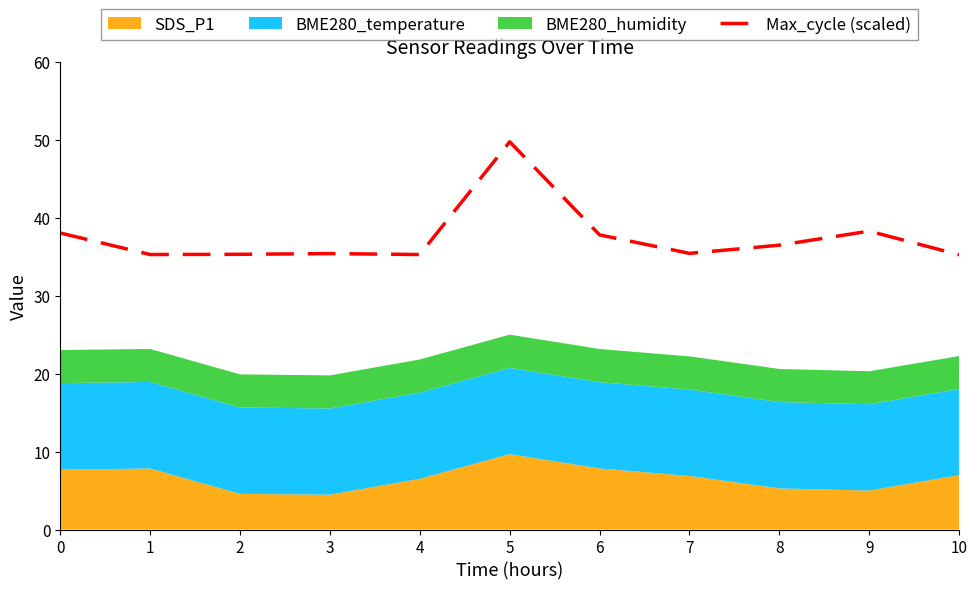

What is the average value?

37.5